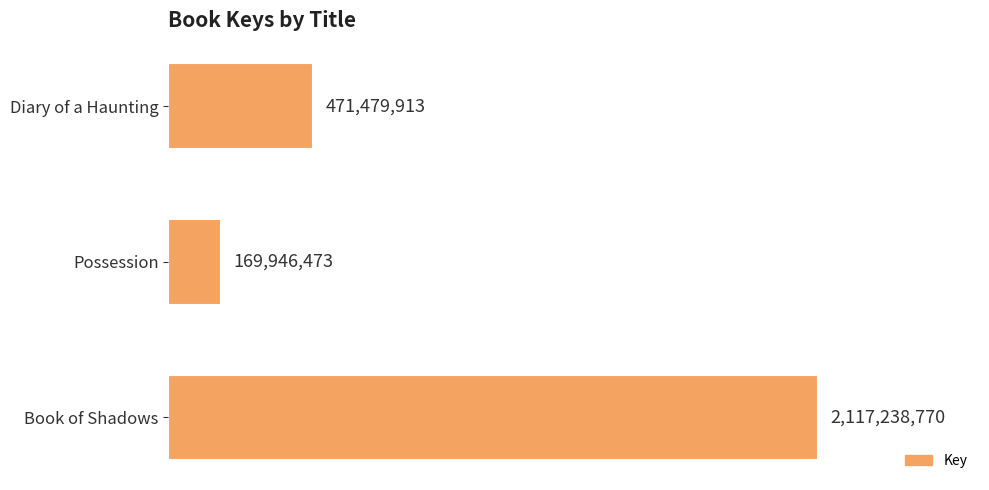

Does the chart contain any negative values?

No